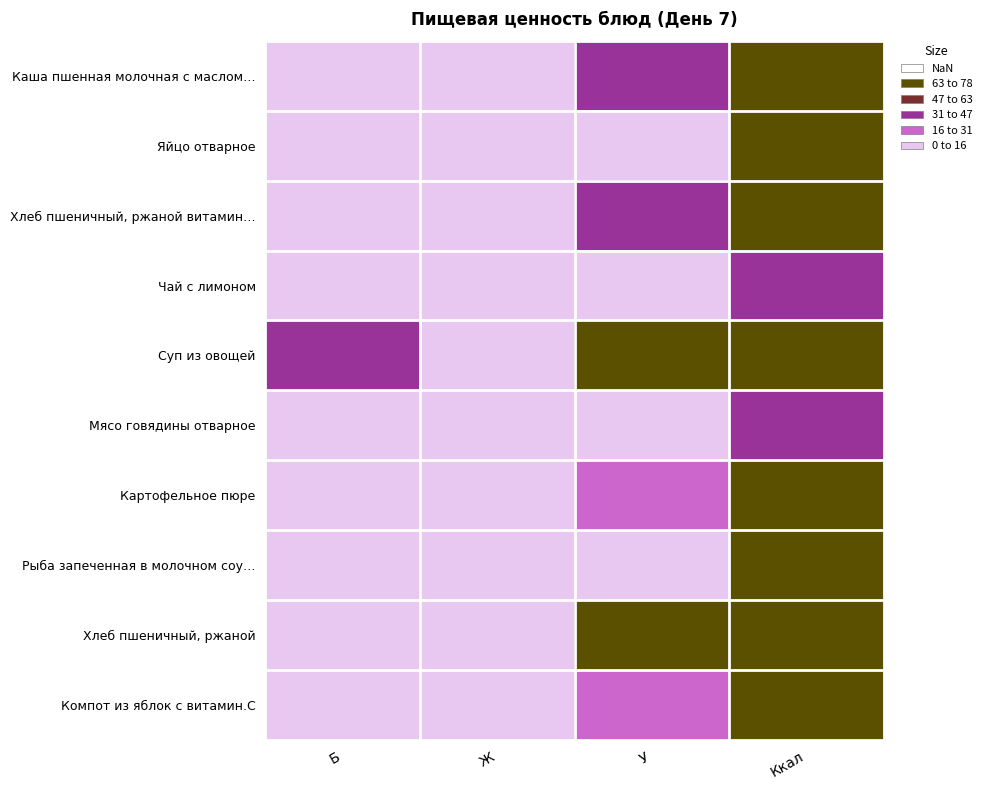

Which label corresponds to the largest value in the chart?

Ккал